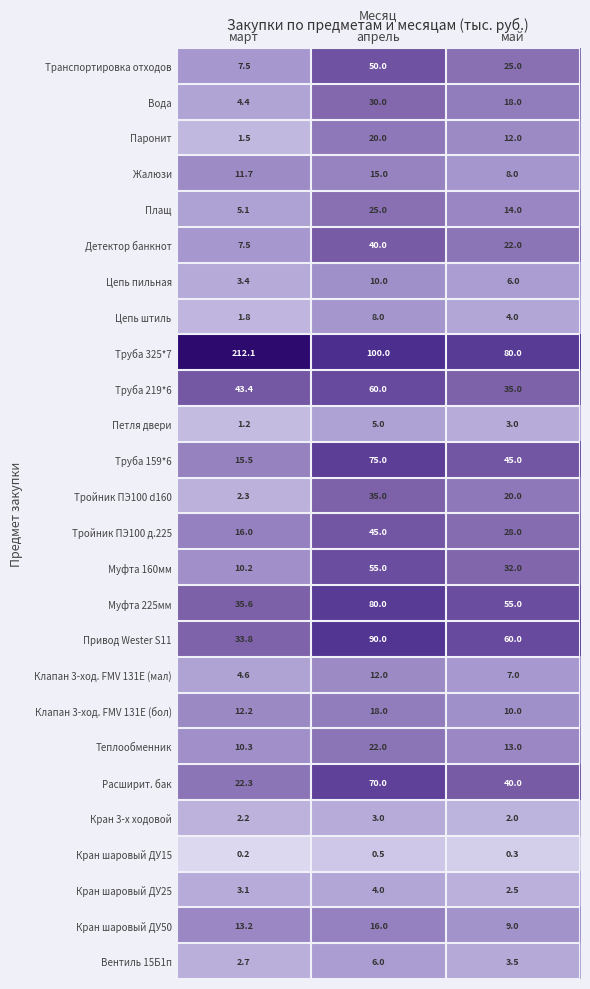

What is the difference between the maximum and second lowest values in the Труба 219*6 series?

16.6